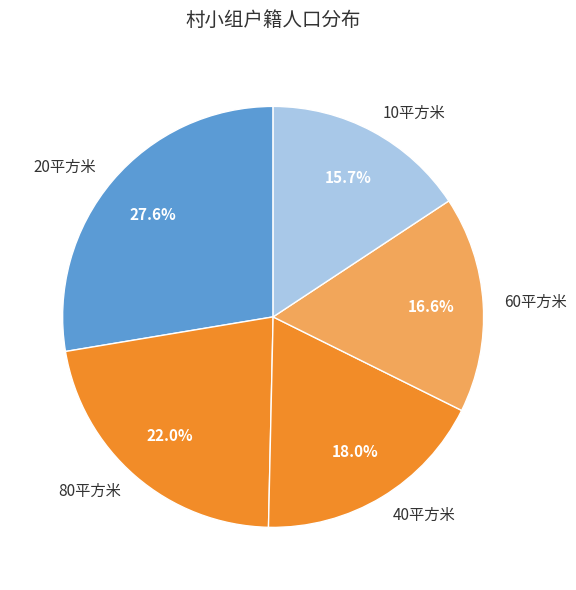

Rank the categories by value from lowest to highest.

10平方米, 60平方米, 40平方米, 80平方米, 20平方米